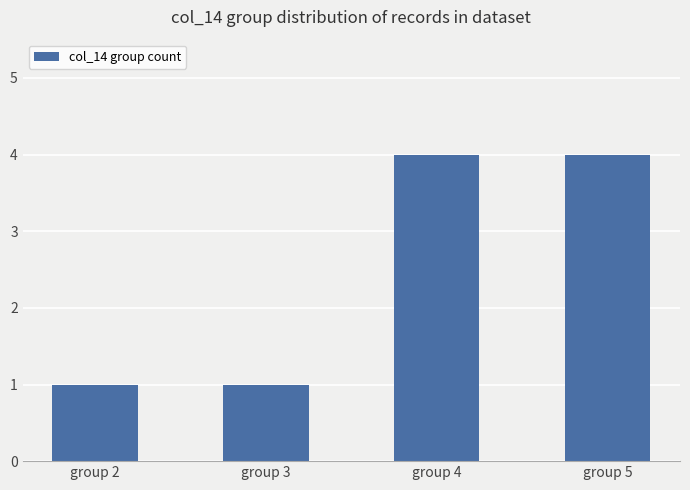

What is the value of the 4th bar from the left?

4